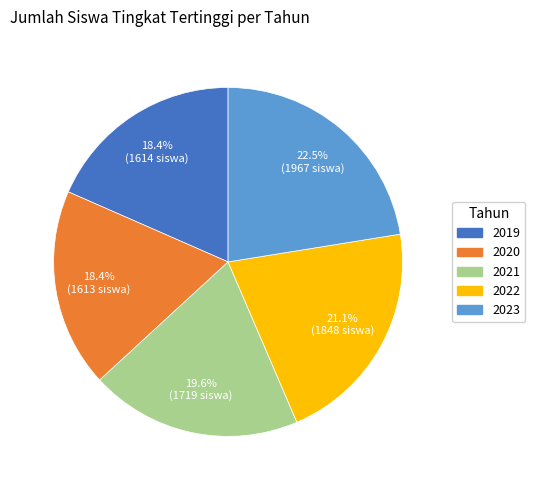

Approximately how many times larger is the value at 2020 compared to 2022?

0.9